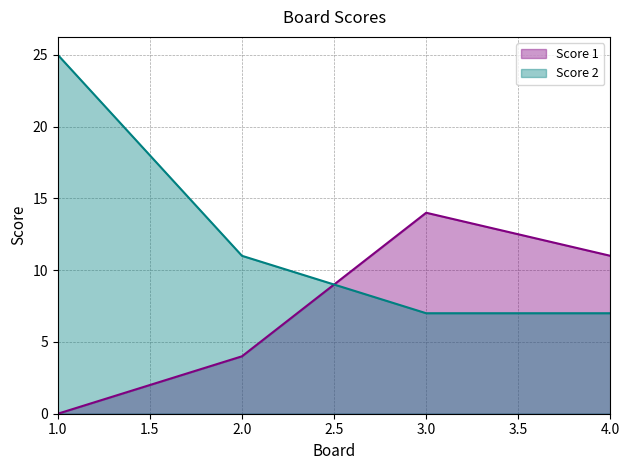

What is the approximate value of Score 2 at 4.0, to the nearest 10?

10